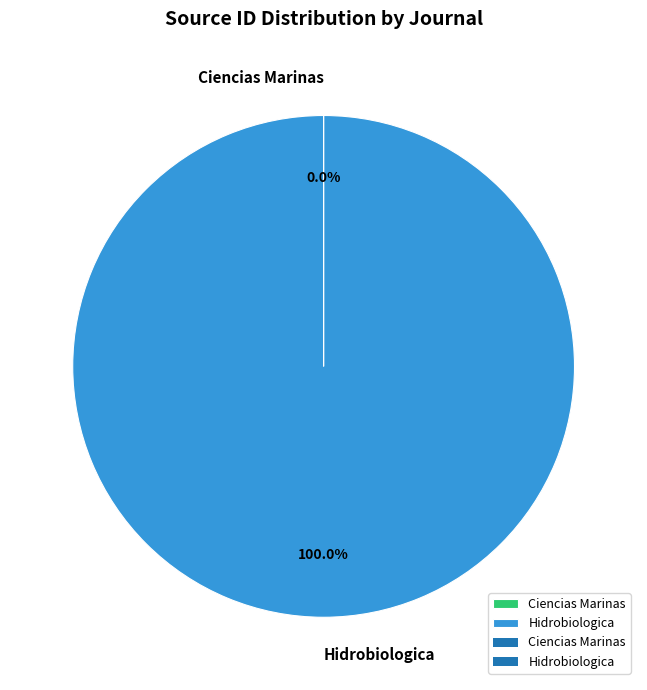

Which category has the biggest portion of the pie?

Hidrobiologica